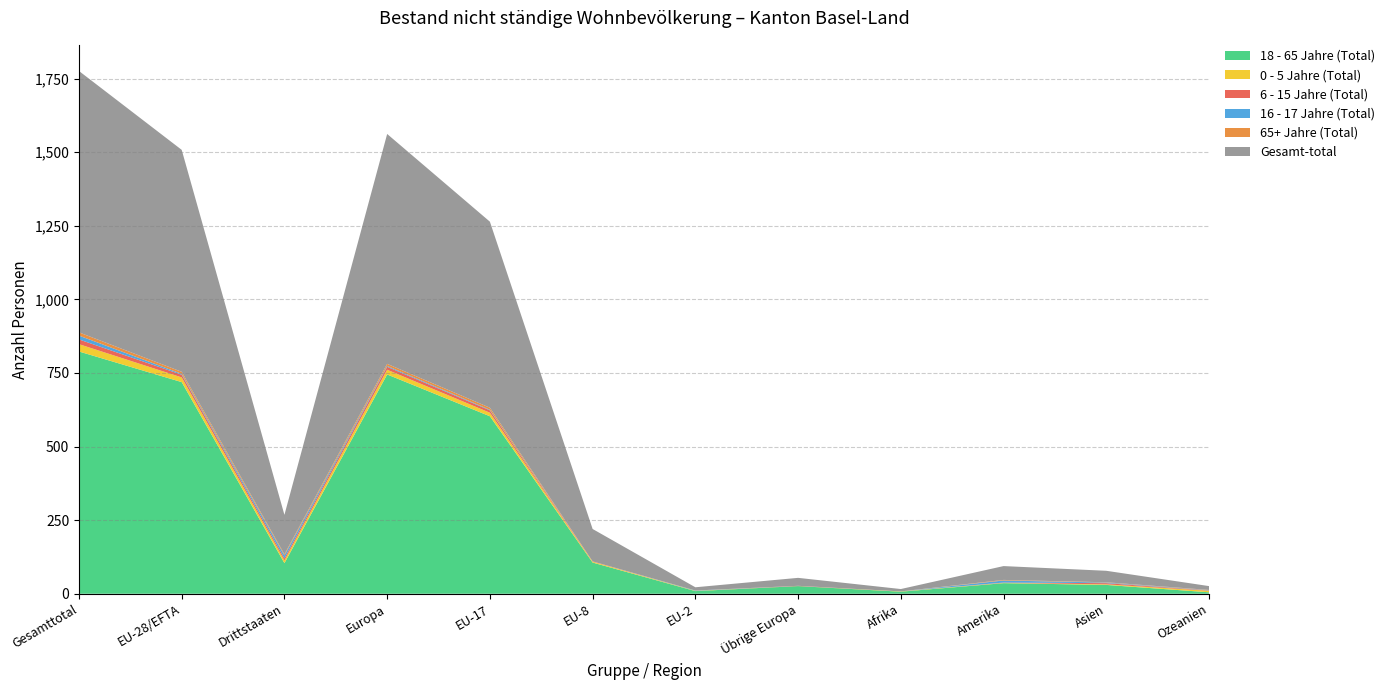

Reading left to right, what are all the values shown in this chart?

18 - 65 Jahre (Total): Gesamttotal=823	EU-28/EFTA=719	Drittstaaten=104	Europa=745	EU-17=603	EU-8=106	EU-2=9	Übrige Europa=26	Afrika=7	Amerika=36	Asien=30	Ozeanien=5
0 - 5 Jahre (Total): Gesamttotal=25	EU-28/EFTA=16	Drittstaaten=9	Europa=16	EU-17=12	EU-8=3	EU-2=1	Übrige Europa=0	Afrika=1	Amerika=1	Asien=2	Ozeanien=5
6 - 15 Jahre (Total): Gesamttotal=16	EU-28/EFTA=9	Drittstaaten=7	Europa=10	EU-17=8	EU-8=1	EU-2=0	Übrige Europa=1	Afrika=0	Amerika=1	Asien=4	Ozeanien=1
16 - 17 Jahre (Total): Gesamttotal=13	EU-28/EFTA=3	Drittstaaten=10	Europa=3	EU-17=2	EU-8=0	EU-2=1	Übrige Europa=0	Afrika=0	Amerika=7	Asien=2	Ozeanien=1
65+ Jahre (Total): Gesamttotal=11	EU-28/EFTA=7	Drittstaaten=4	Europa=7	EU-17=7	EU-8=0	EU-2=0	Übrige Europa=0	Afrika=0	Amerika=2	Asien=1	Ozeanien=1
Gesamt-total: Gesamttotal=888	EU-28/EFTA=754	Drittstaaten=134	Europa=781	EU-17=632	EU-8=110	EU-2=11	Übrige Europa=27	Afrika=8	Amerika=47	Asien=39	Ozeanien=13